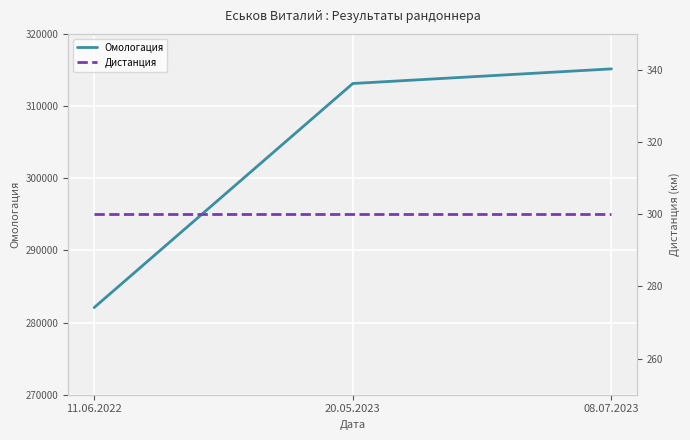

How many data points does each series have?

3